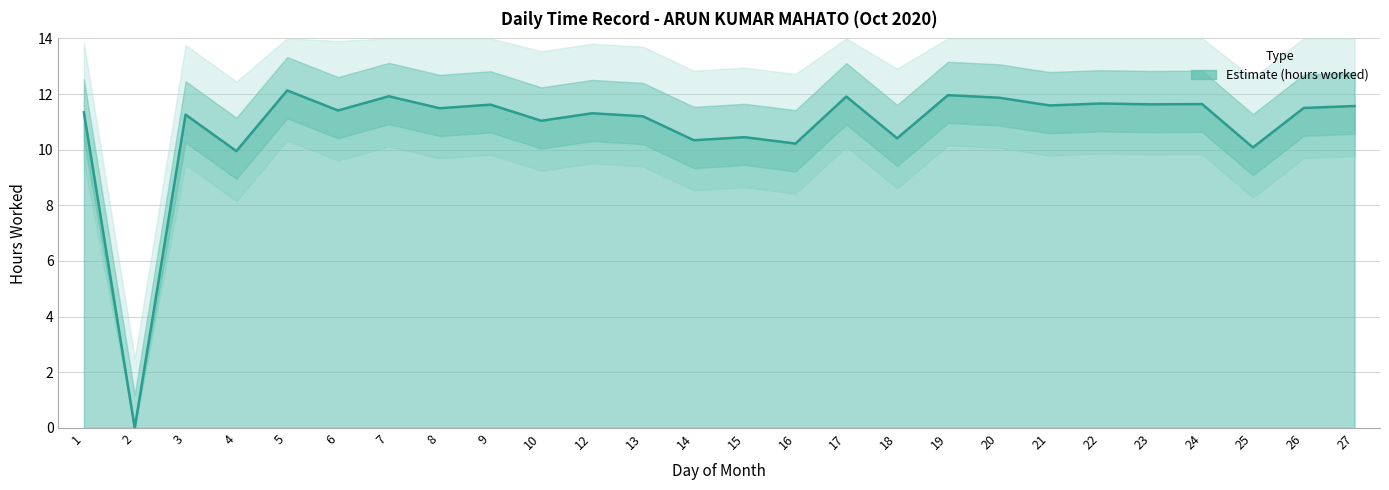

How many interior local valleys (lower than both neighbors) does the data have?

11